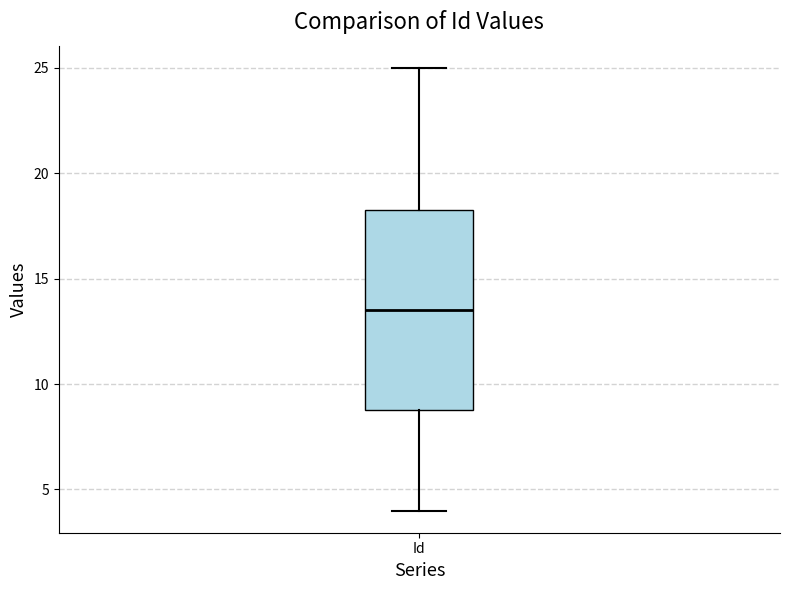

Read this box plot against the y-axis: the position of the median line, the range covered by the box, and the ends of both whiskers. The values are not printed on the chart, so give them approximately, as read against the axis.

median 13.5, box 9.0 to 18.5, whiskers 4.0 to 25.0